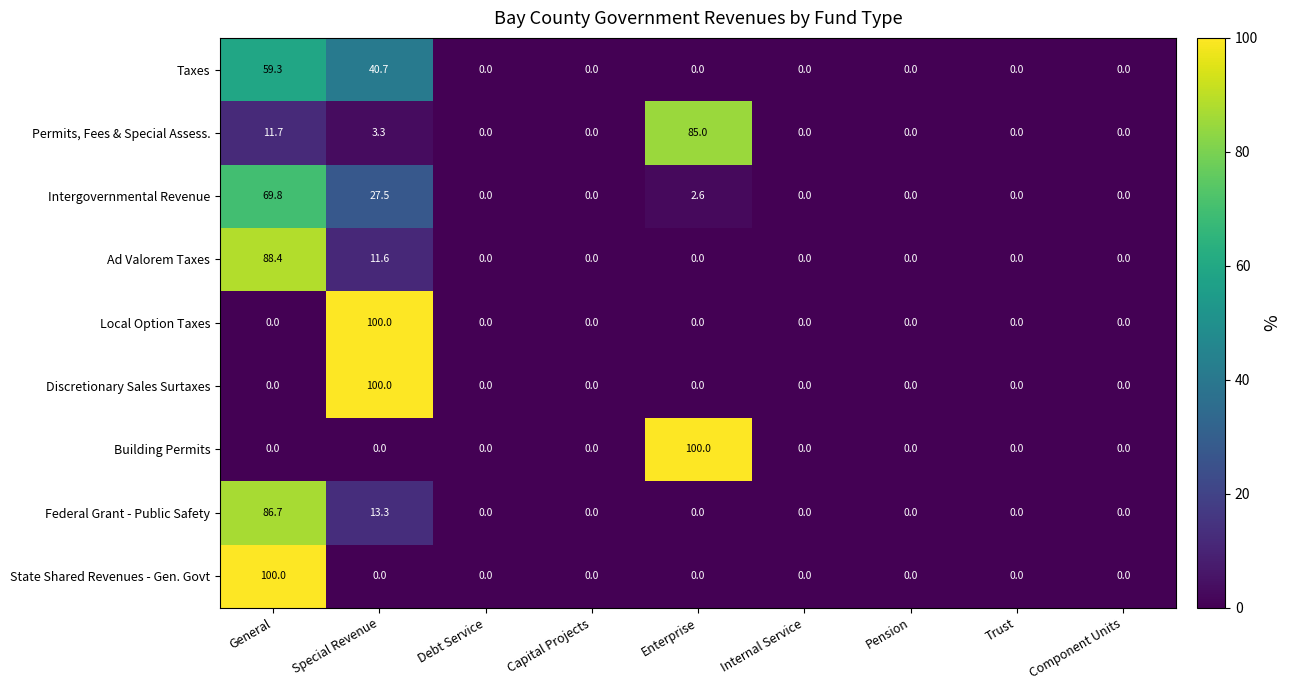

At which category is the sum across all series the highest?

General